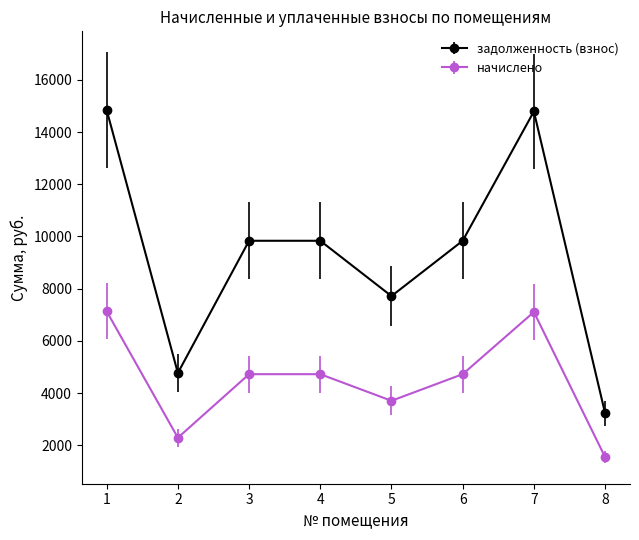

Which category has the lowest value in the задолженность (взнос) series?

8